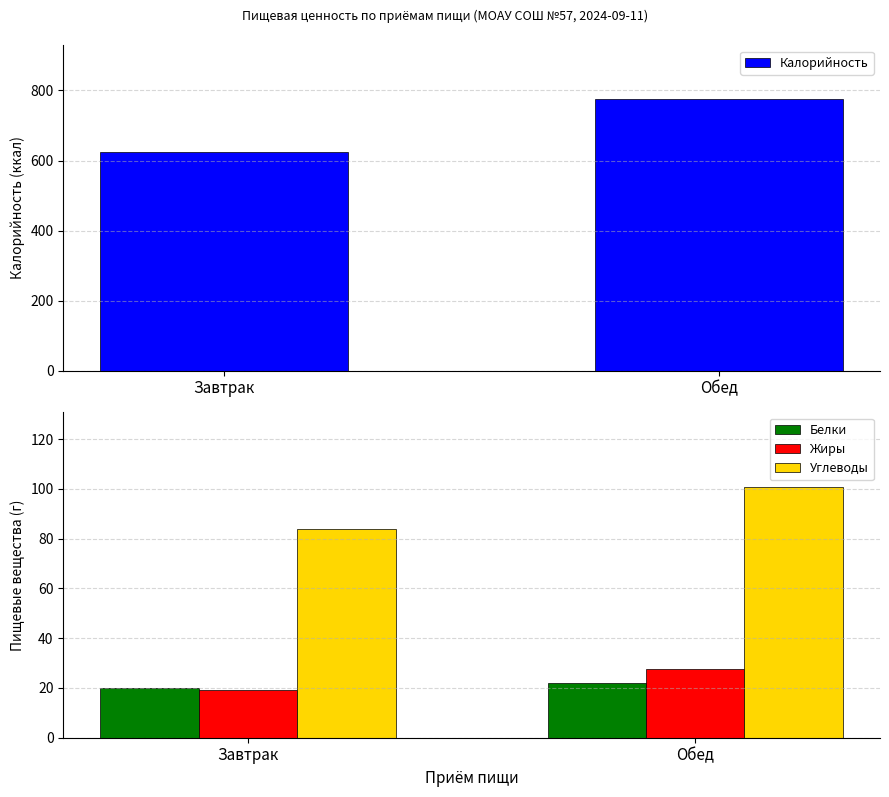

Which series has the largest range (max minus min)?

Калорийность